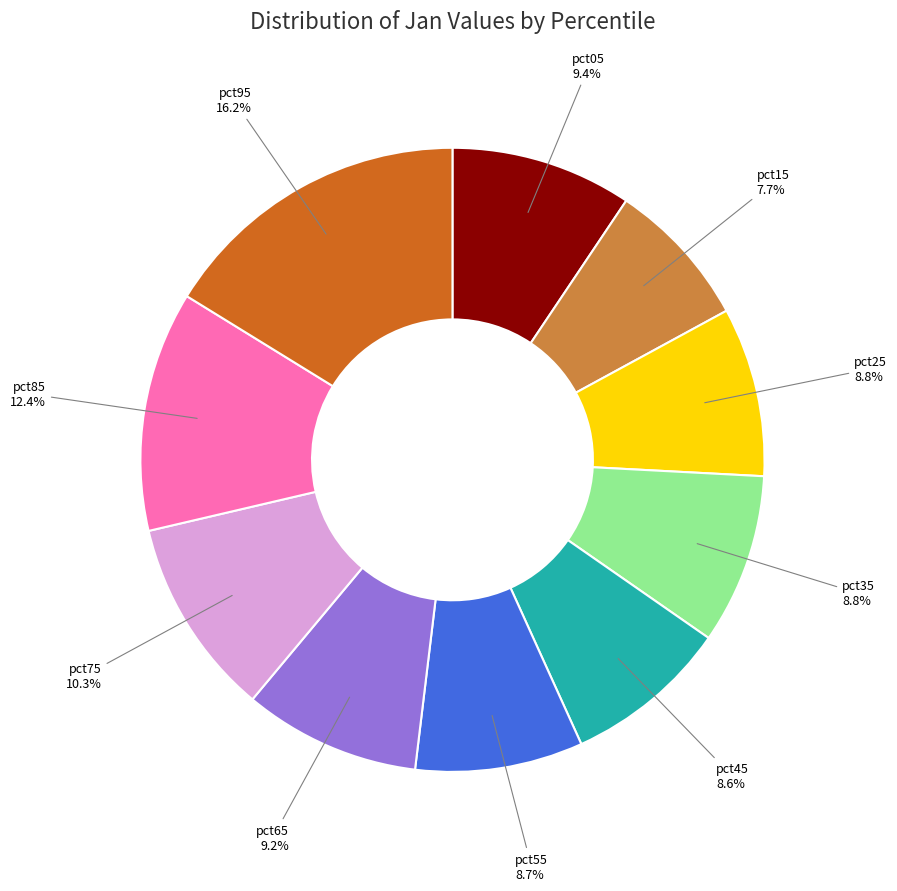

To the nearest percent, what percentage of the pie is pct95?

16%